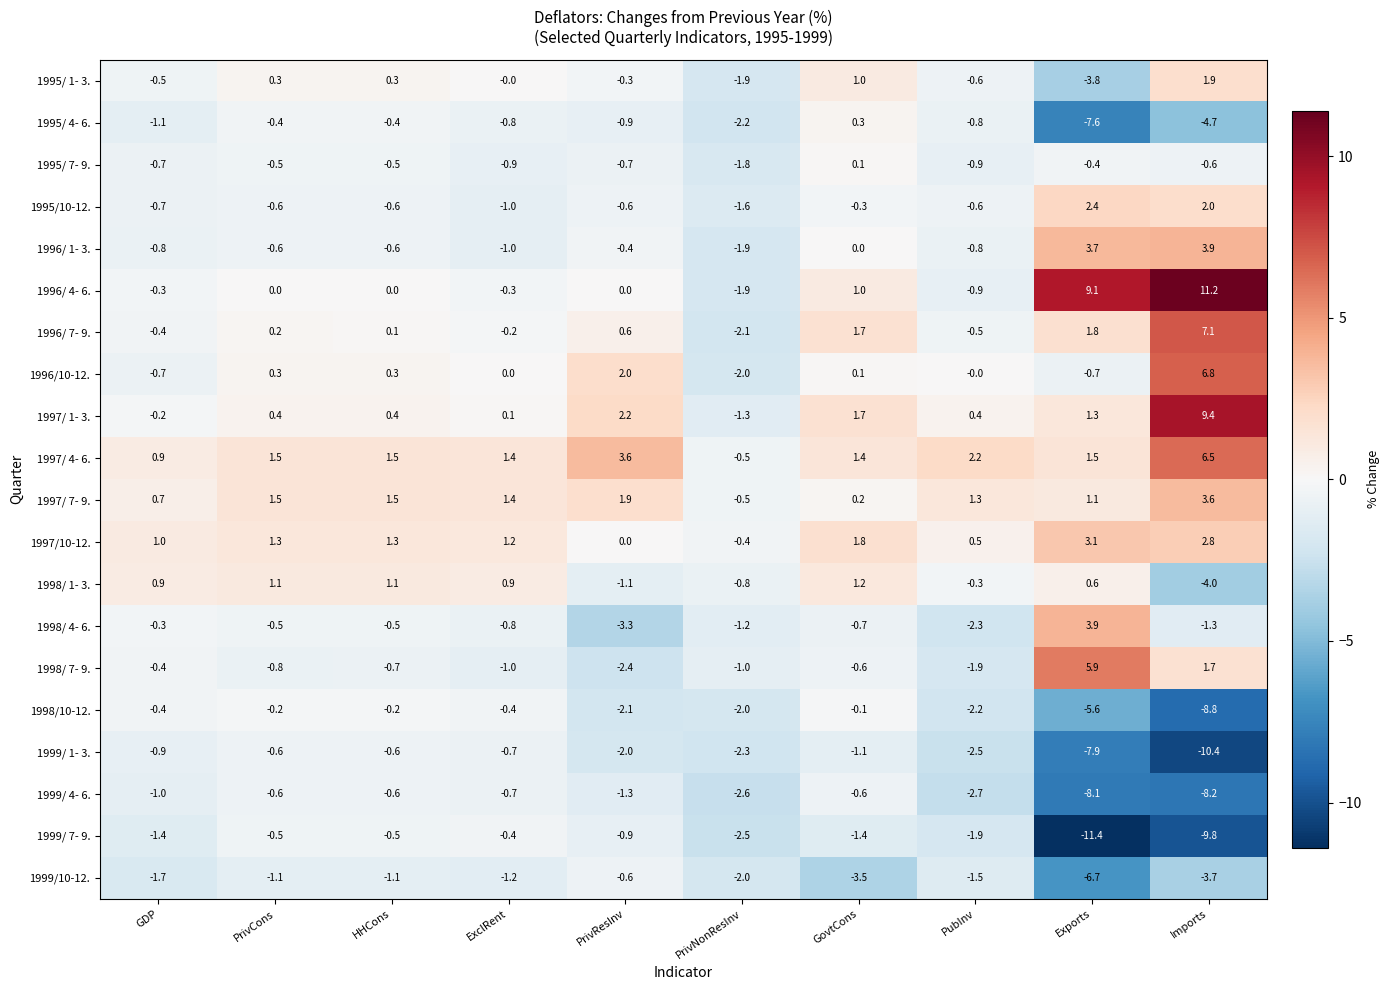

The 1998/ 7- 9. series shows -0.8 at PrivCons. True or false?

True